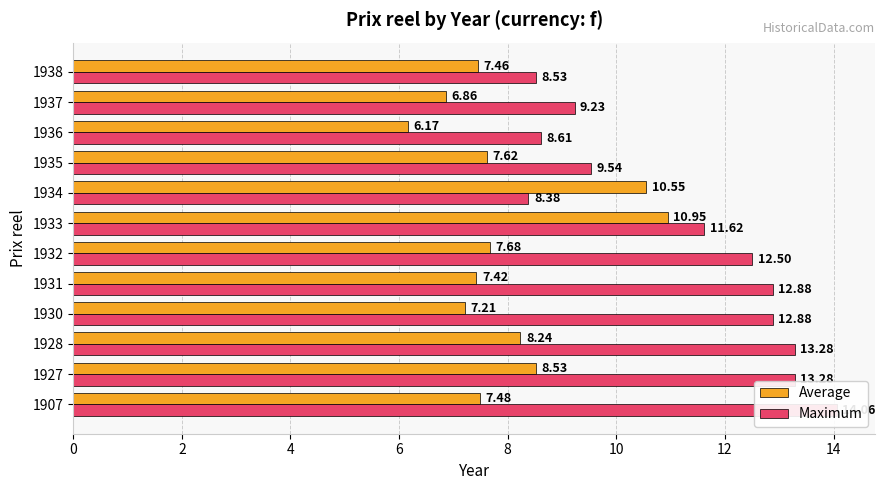

What is the minimum value shown in the chart?

6.2